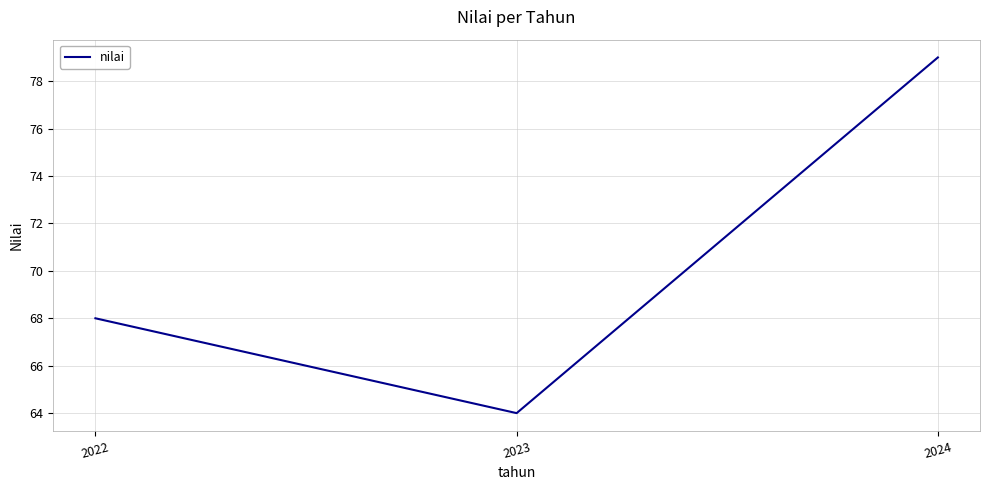

True or false: the data shows 68 at 2022.

True